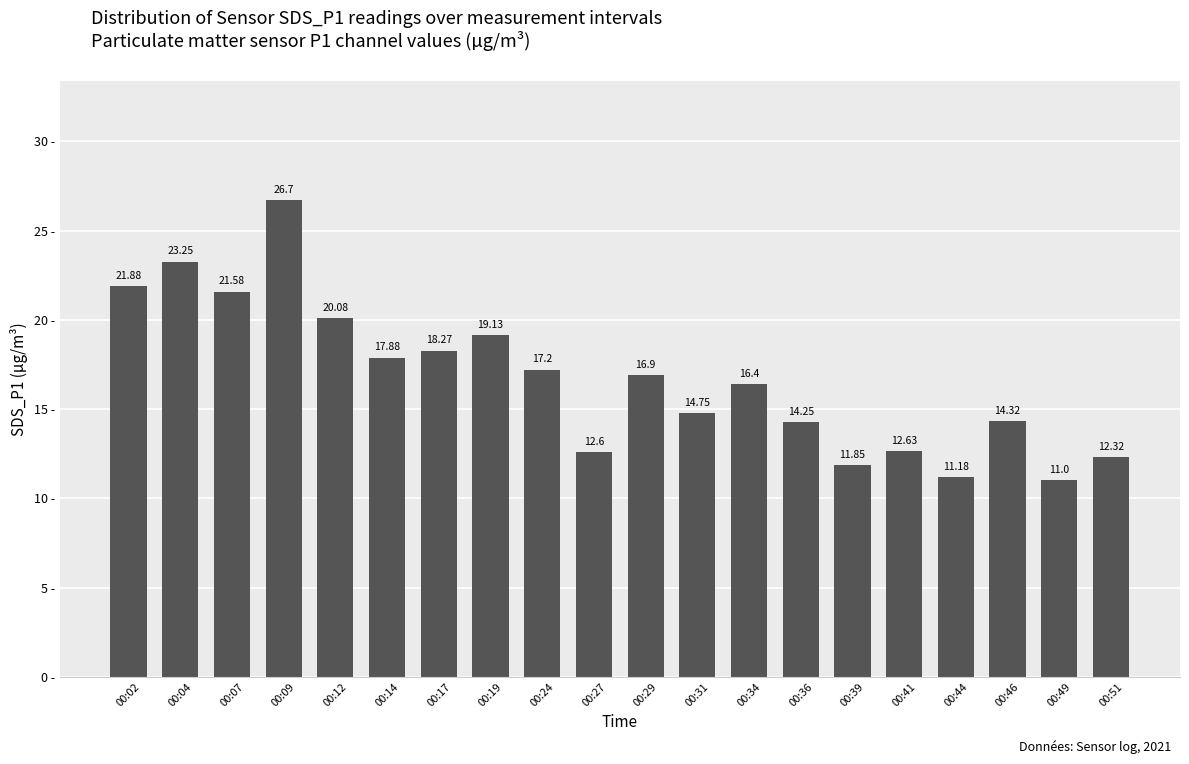

Read the value at 00:02.

21.9